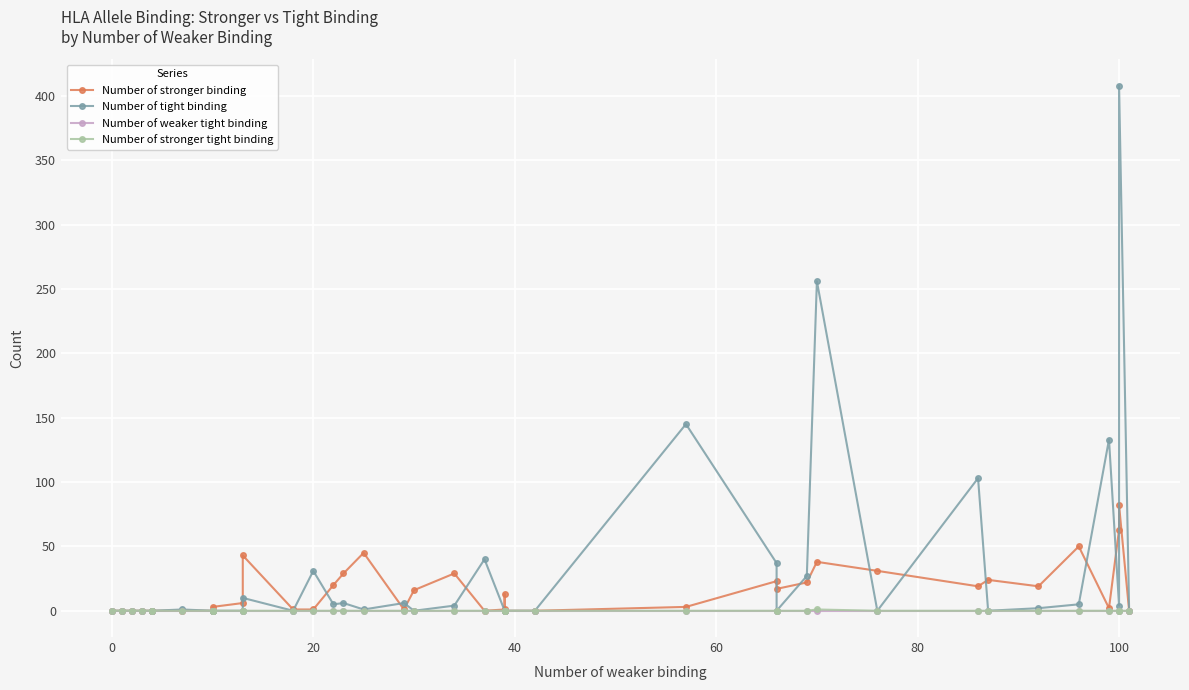

True or false: Number of weaker tight binding and Number of stronger tight binding cross at least once.

False